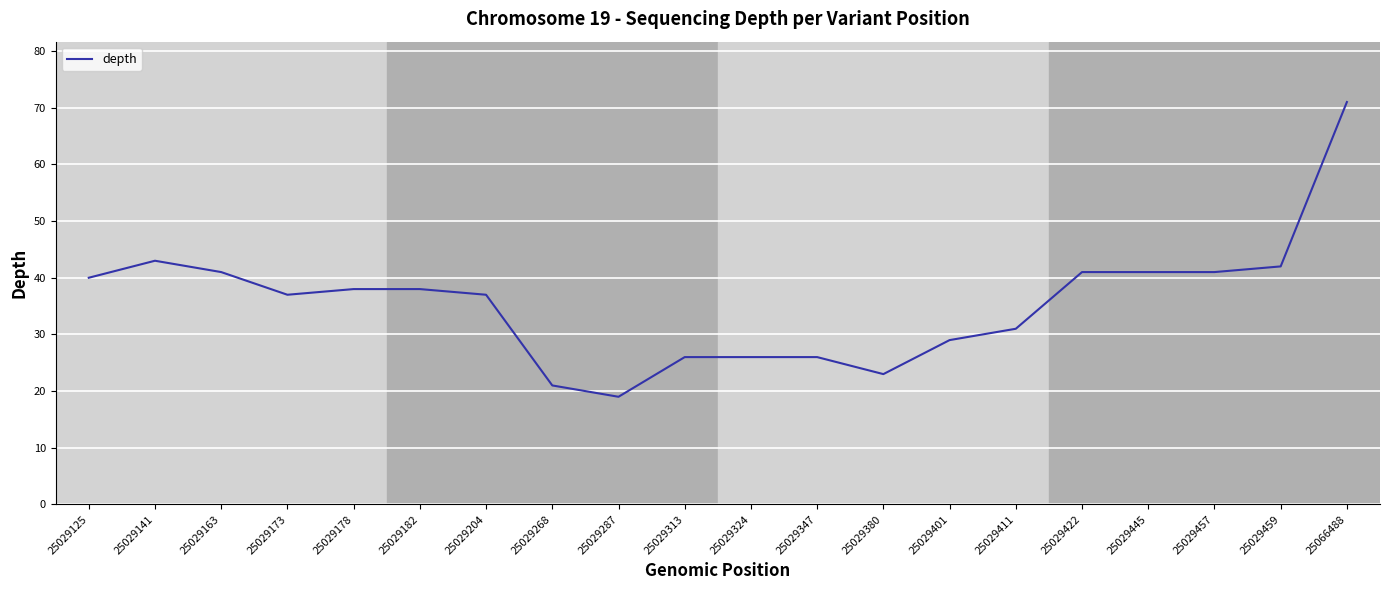

Reading left to right, extract all data points from this chart.

25029125=40	25029141=43	25029163=41	25029173=37	25029178=38	25029182=38	25029204=37	25029268=21	25029287=19	25029313=26	25029324=26	25029347=26	25029380=23	25029401=29	25029411=31	25029422=41	25029445=41	25029457=41	25029459=42	25066488=71